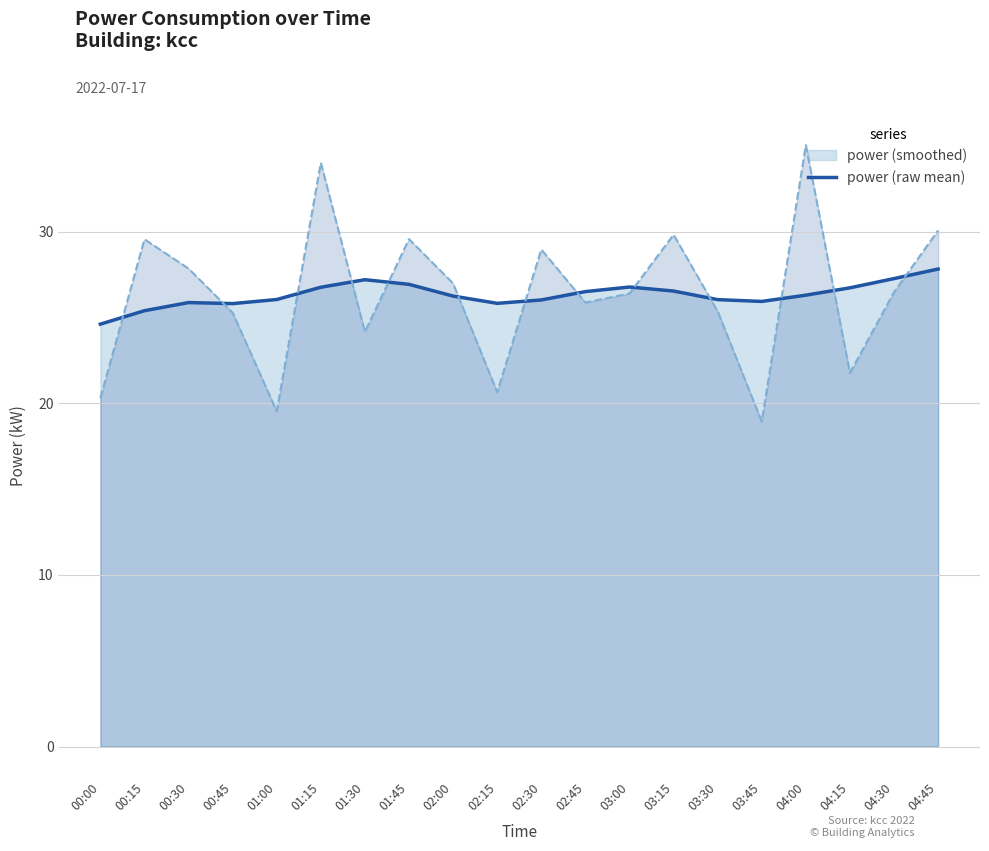

What is the change in value from 01:45 to 04:15?

-0.2